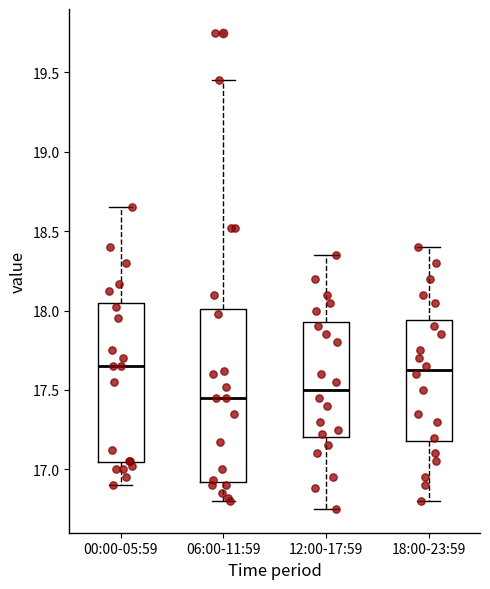

Where does the median line of the box for 06:00-11:59 sit on the y-axis? The values are not printed on the chart, so give them approximately, as read against the axis.

17.45